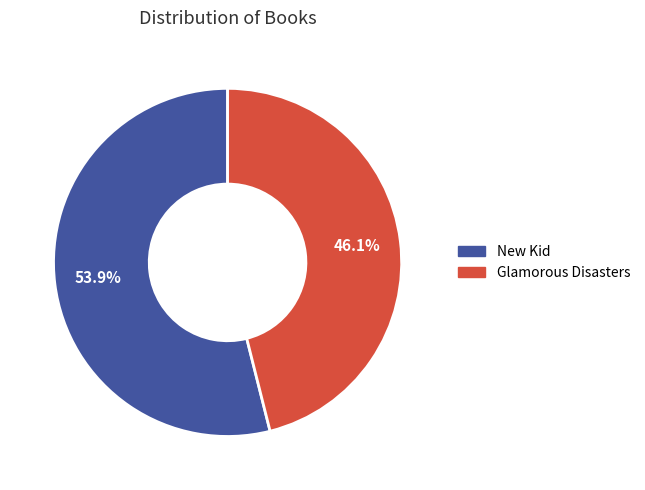

To the nearest percent, what is the difference between the largest and smallest slice percentages?

8%